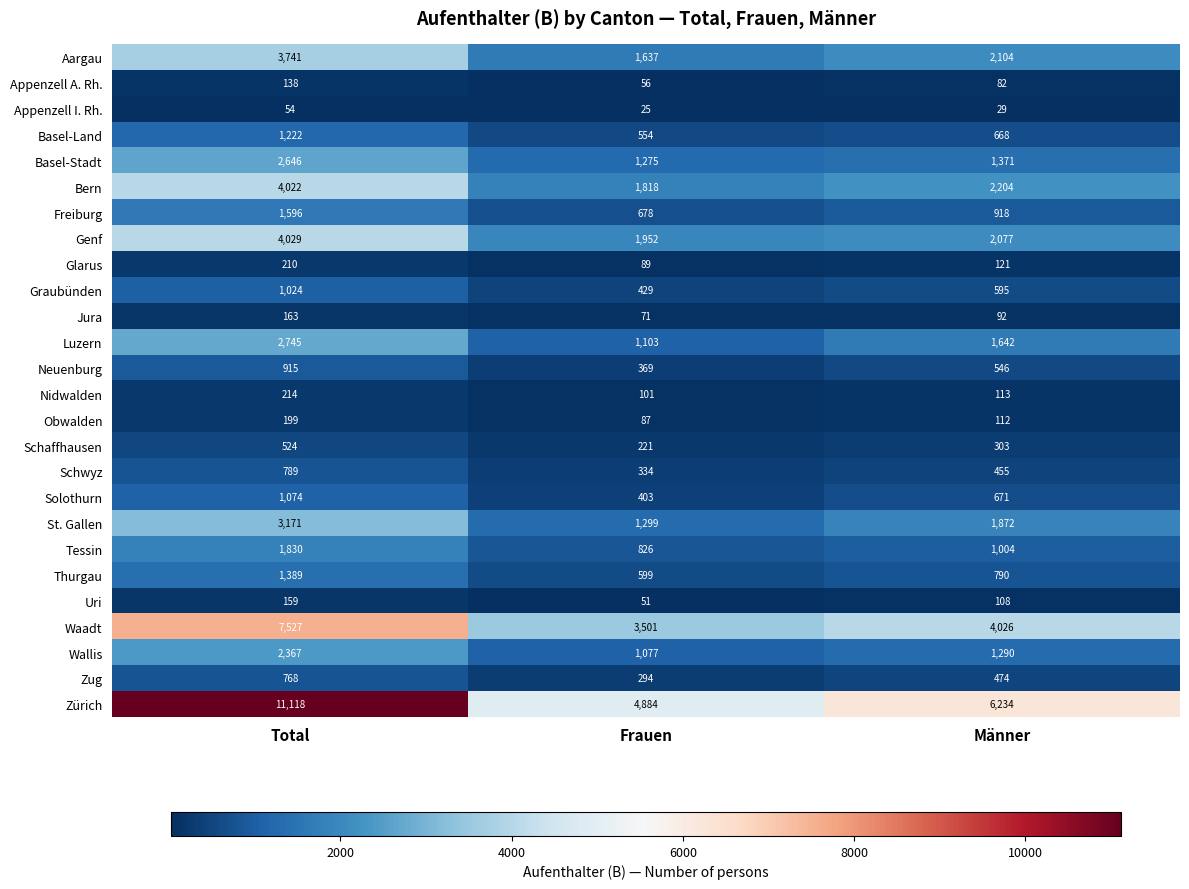

At which label is Thurgau closest to 994?

Männer